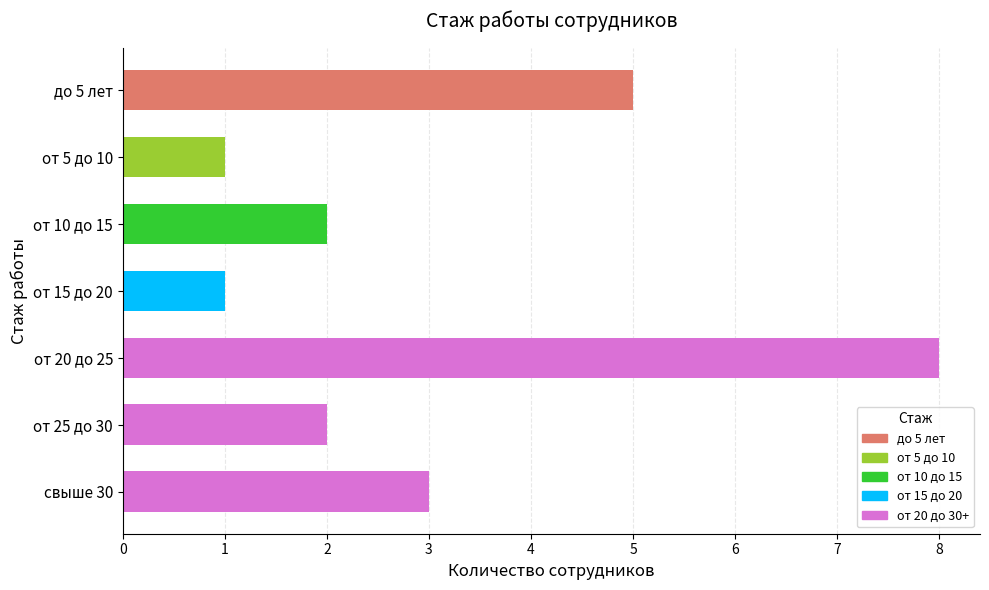

Reading bottom to top, list all the values displayed in this chart.

3	2	8	1	2	1	5